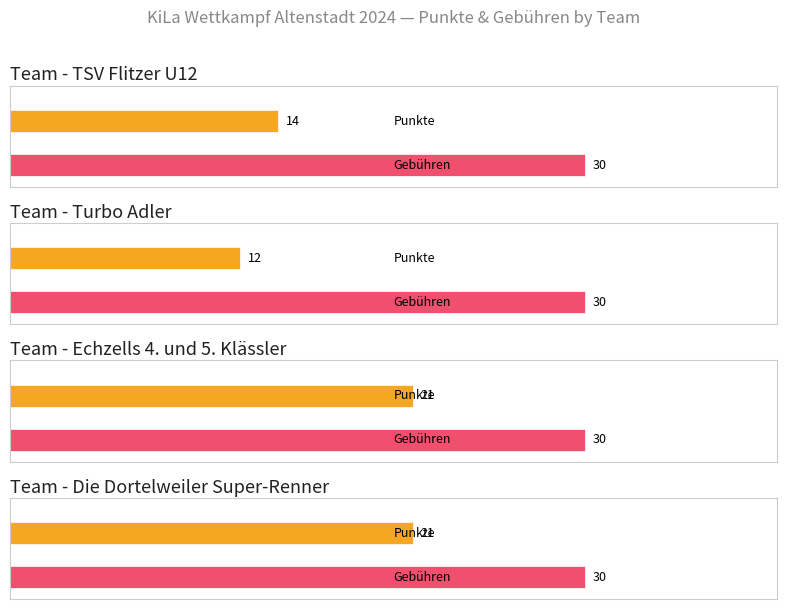

What is the difference between the highest and lowest values at Echzells 4. und 5. Klässler?

9